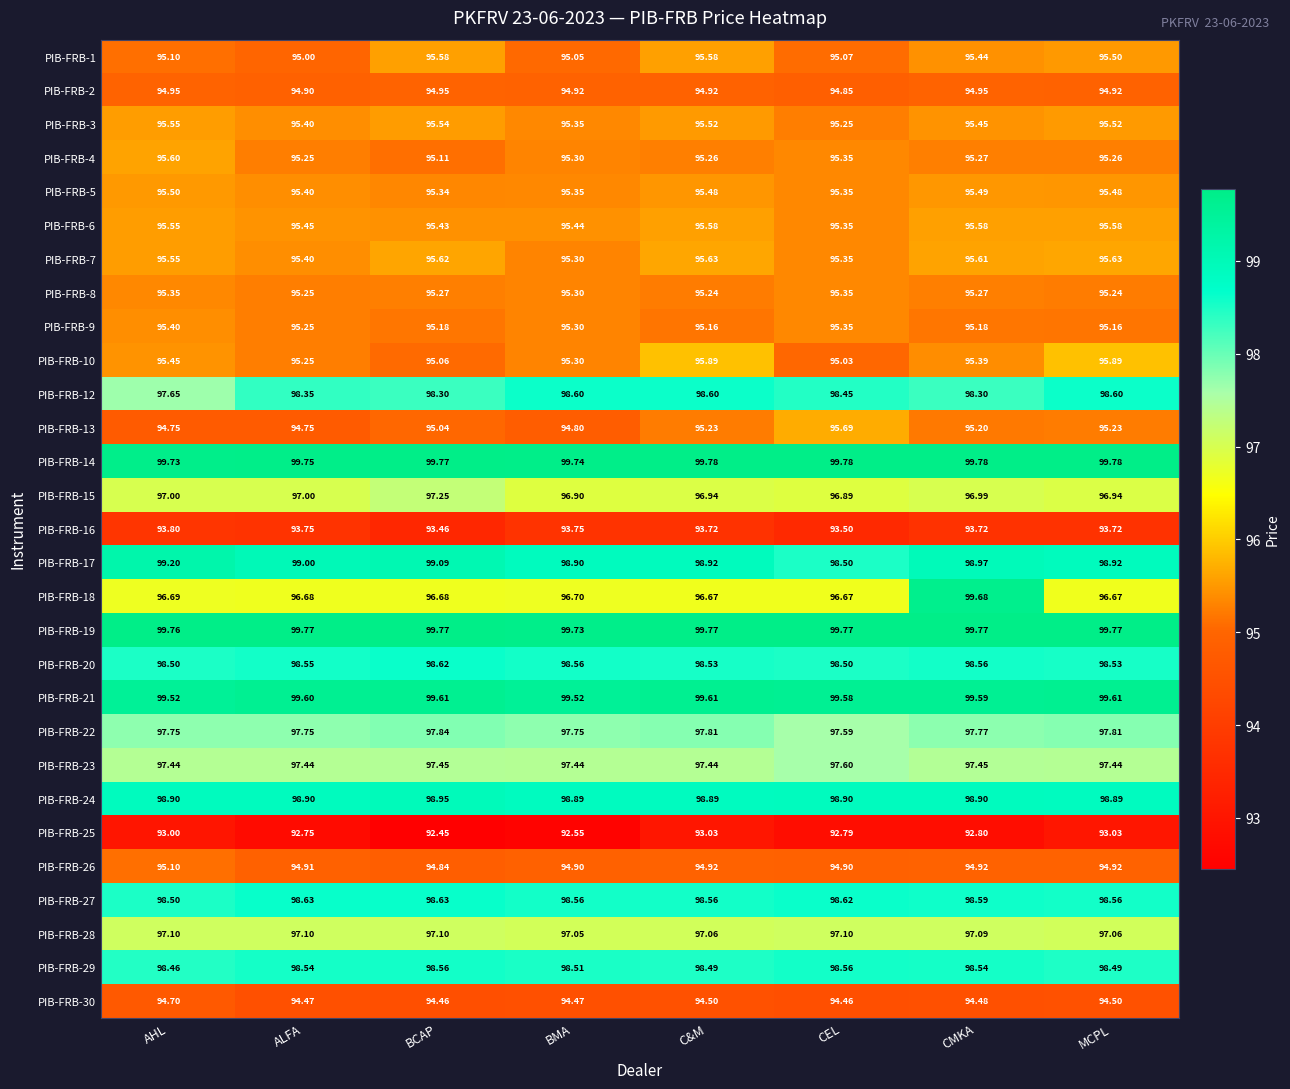

Which category has the lowest value in the PIB-FRB-15 series?

CEL